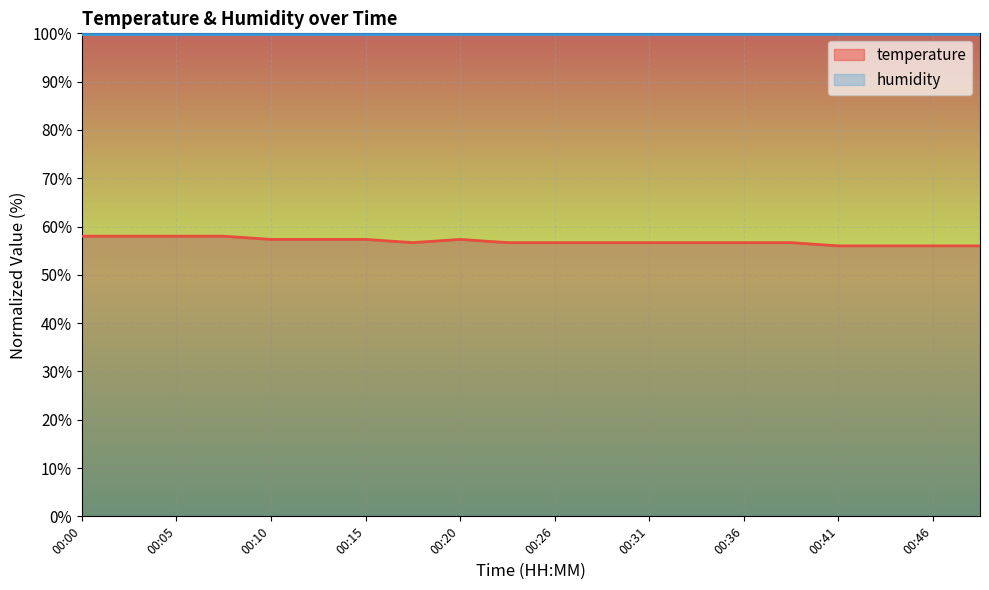

List the labels in order of value, smallest first.

00:41, 00:44, 00:46, 00:49, 00:18, 00:23, 00:26, 00:28, 00:31, 00:33, 00:36, 00:39, 00:10, 00:12, 00:15, 00:20, 00:00, 00:02, 00:05, 00:07